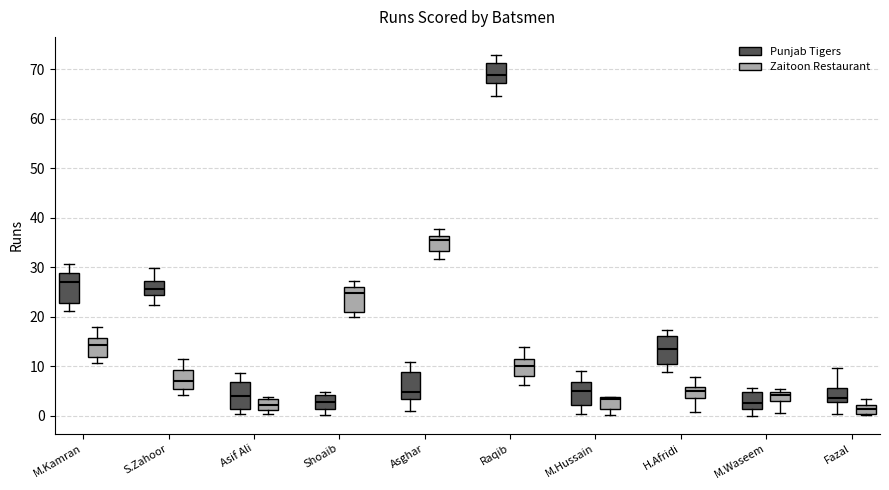

Reading left to right, read every box against the y-axis: the position of its median line, the range the box covers, and the ends of its whiskers. The values are not printed on the chart, so give them approximately, as read against the axis.

M.Kamran (Punjab Tigers): median 27, box 23 to 29, whiskers 21 to 31
M.Kamran (Zaitoon Restaurant): median 14, box 12 to 16, whiskers 11 to 18
S.Zahoor (Punjab Tigers): median 26, box 24 to 27, whiskers 22 to 30
S.Zahoor (Zaitoon Restaurant): median 7, box 5 to 9, whiskers 4 to 11
Asif Ali (Punjab Tigers): median 4, box 1 to 7, whiskers 0 to 9
Asif Ali (Zaitoon Restaurant): median 2, box 1 to 3, whiskers 0 to 4
Shoaib (Punjab Tigers): median 3, box 1 to 4, whiskers 0 to 5
Shoaib (Zaitoon Restaurant): median 25, box 21 to 26, whiskers 20 to 27
Asghar (Punjab Tigers): median 5, box 3 to 9, whiskers 1 to 11
Asghar (Zaitoon Restaurant): median 36 (just below the box's upper edge), box 33 to 36, whiskers 32 to 38
Raqib (Punjab Tigers): median 69, box 67 to 71, whiskers 65 to 73
Raqib (Zaitoon Restaurant): median 10, box 8 to 11, whiskers 6 to 14
M.Hussain (Punjab Tigers): median 5, box 2 to 7, whiskers 0 to 9
M.Hussain (Zaitoon Restaurant): median 3, box 1 to 4, whiskers 0 to 4
H.Afridi (Punjab Tigers): median 13, box 10 to 16, whiskers 9 to 17
H.Afridi (Zaitoon Restaurant): median 5, box 4 to 6, whiskers 1 to 8
M.Waseem (Punjab Tigers): median 3, box 1 to 5, whiskers 0 to 6
M.Waseem (Zaitoon Restaurant): median 4, box 3 to 5, whiskers 1 to 5 (just above the box's upper edge)
Fazal (Punjab Tigers): median 4, box 3 to 6, whiskers 0 to 10
Fazal (Zaitoon Restaurant): median 1, box 0 to 2, whiskers 0 (just below the box's lower edge) to 3